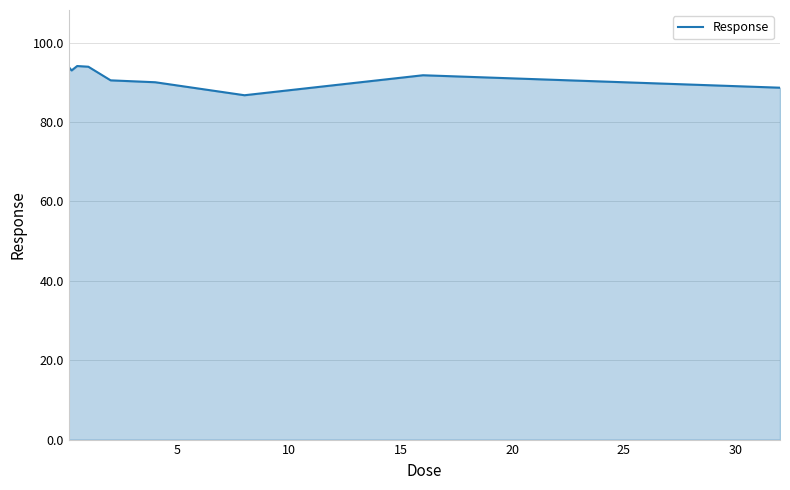

What is the maximum value shown in the chart?

94.1